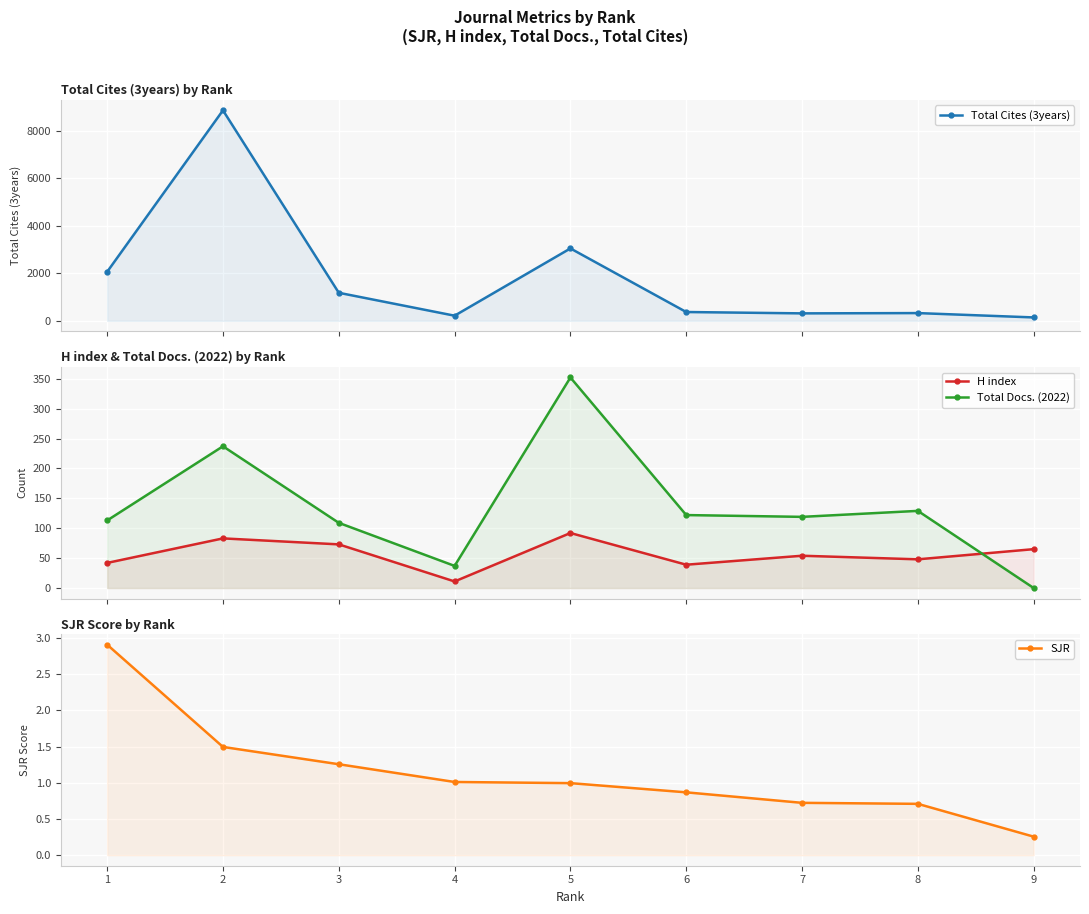

What is the average value of the Total Docs. (2022) series?

135.3